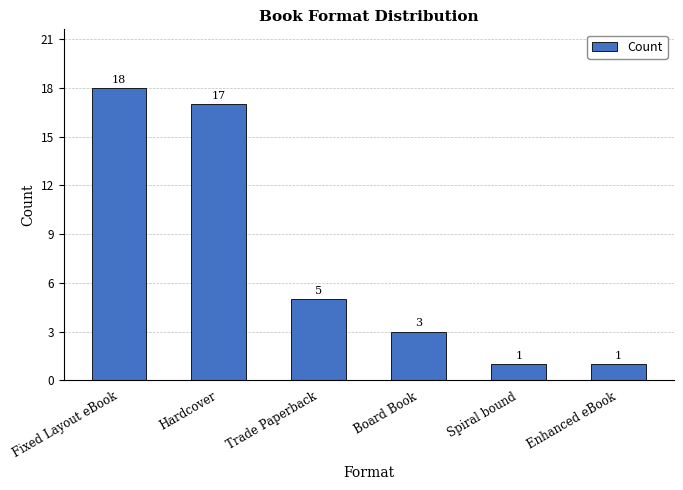

What is the label of the 3rd bar from the right?

Board Book